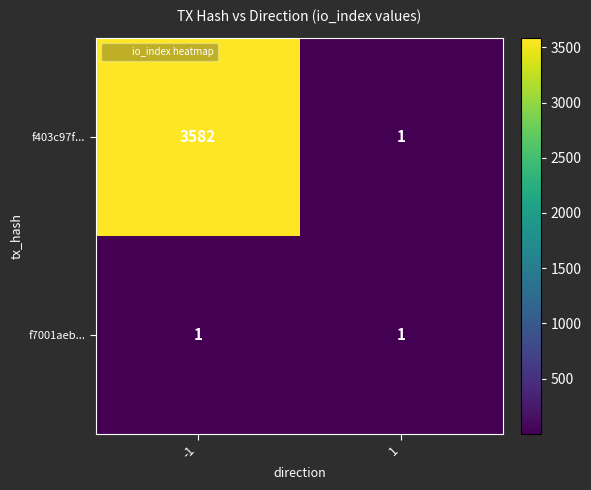

True or false: f7001aeb... has a value of 1 at 1.

True